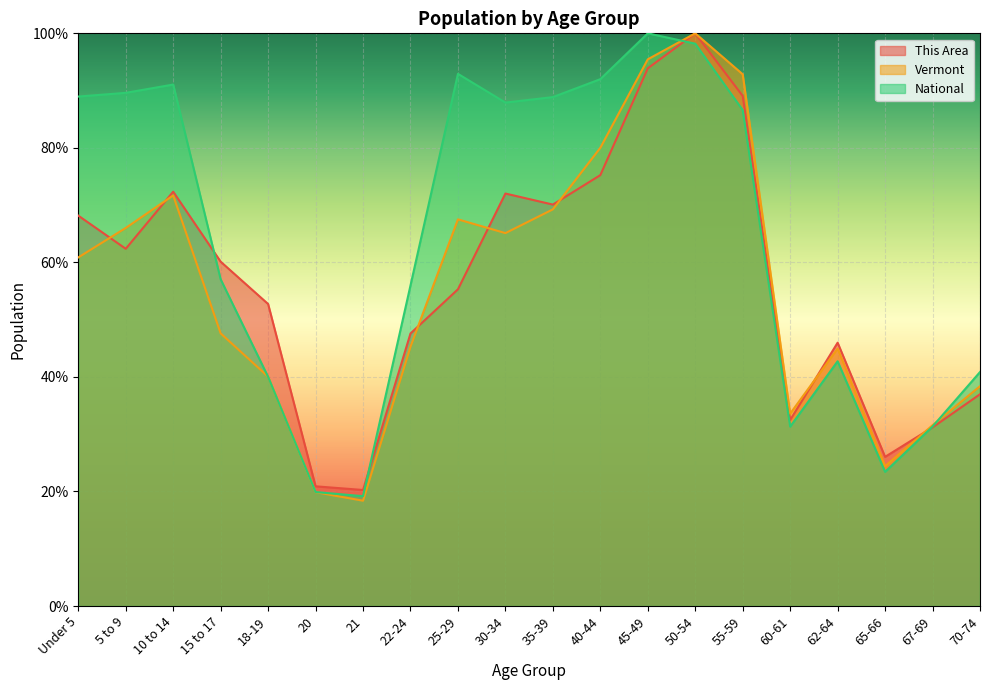

How many interior local valleys does the Vermont series have?

4